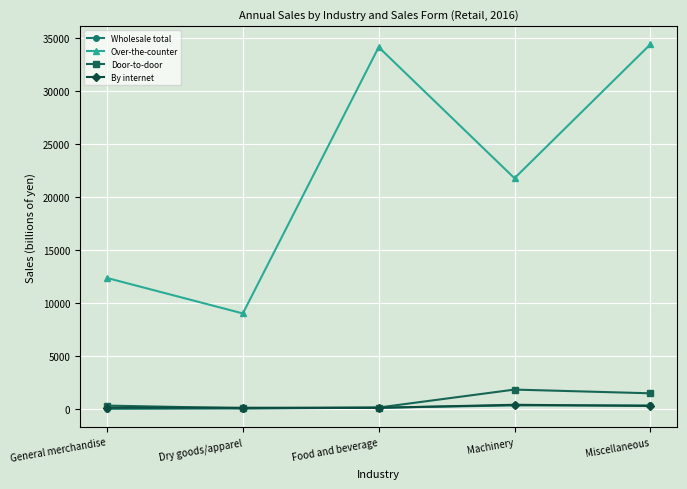

True or false: Over-the-counter has a value of 14302 at Dry goods/apparel.

False